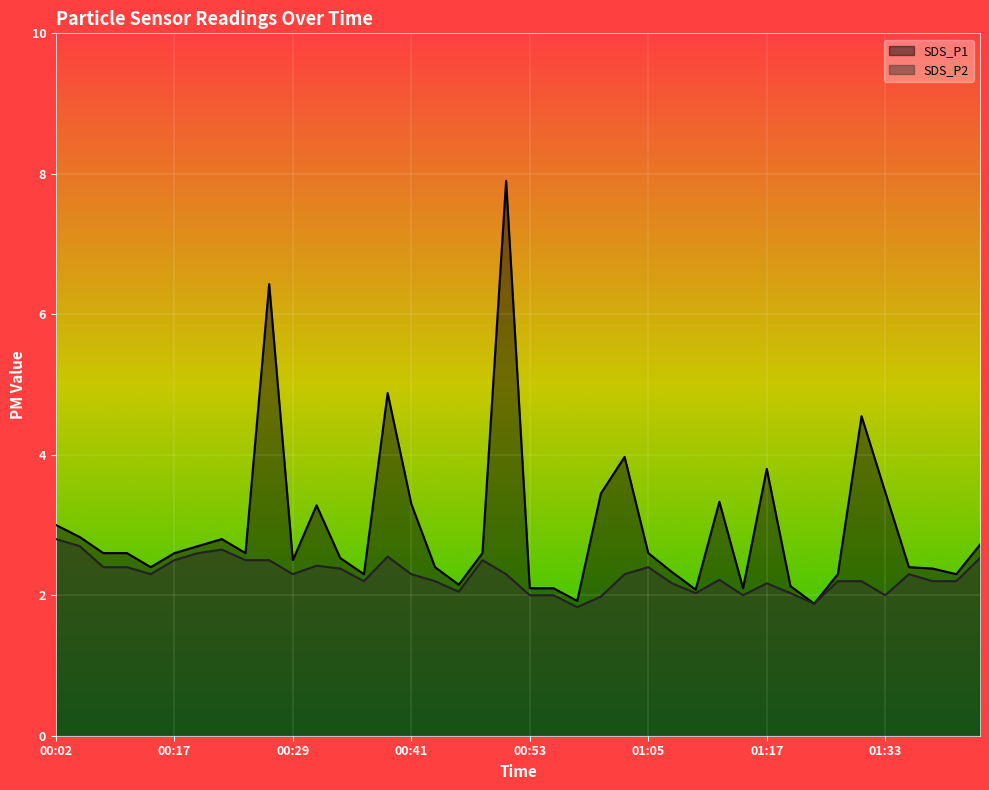

The SDS_P1 series shows 1.2 at 01:08. True or false?

False